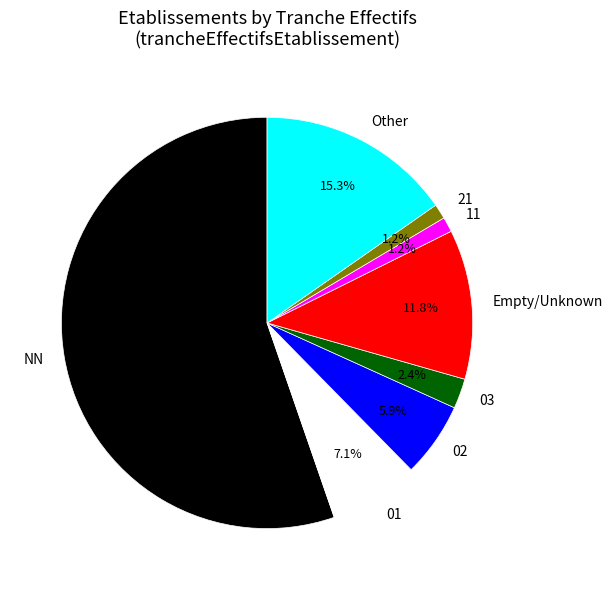

Is it true that 03 is 22% of the pie?

False